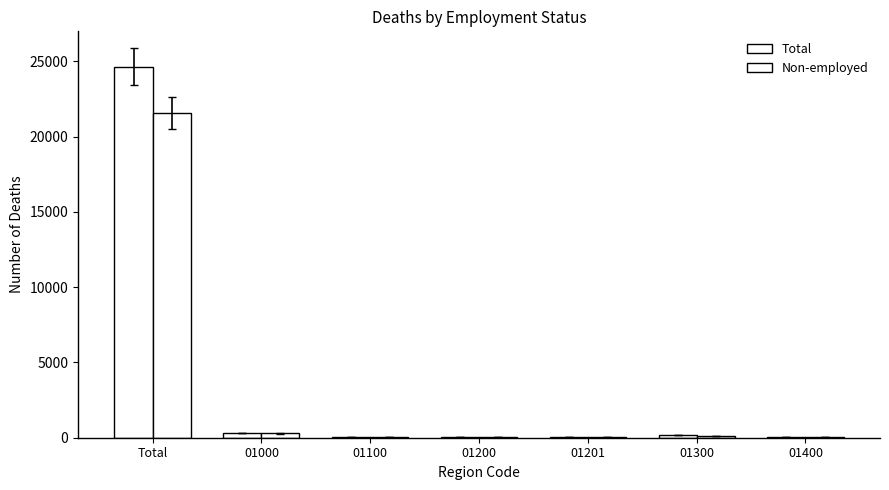

Are the bars horizontal?

No